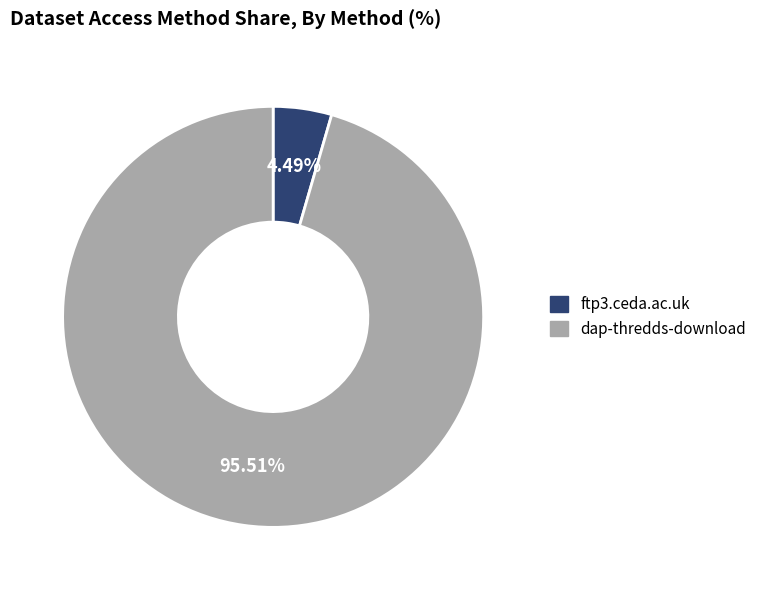

To the nearest percent, what portion does dap-thredds-download represent?

96%